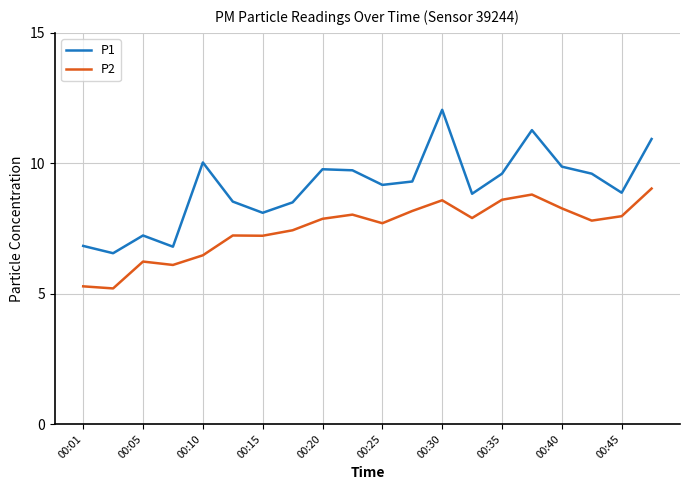

What is the difference between the maximum and minimum values in the P1 series?

5.5